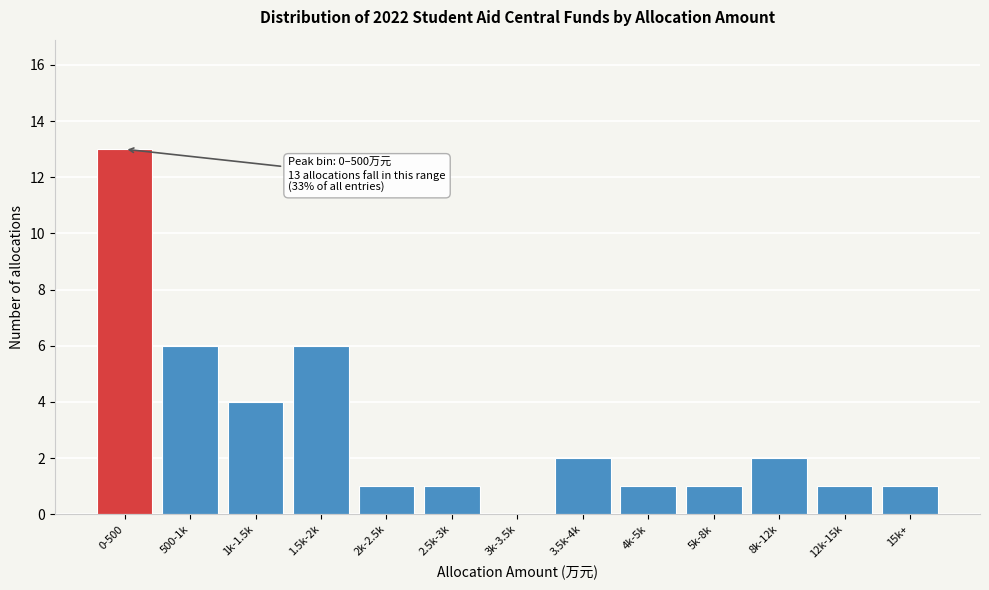

Reading left to right, extract all data points from this chart.

0-500=13	500-1k=6	1k-1.5k=4	1.5k-2k=6	2k-2.5k=1	2.5k-3k=1	3k-3.5k=0	3.5k-4k=2	4k-5k=1	5k-8k=1	8k-12k=2	12k-15k=1	15k+=1